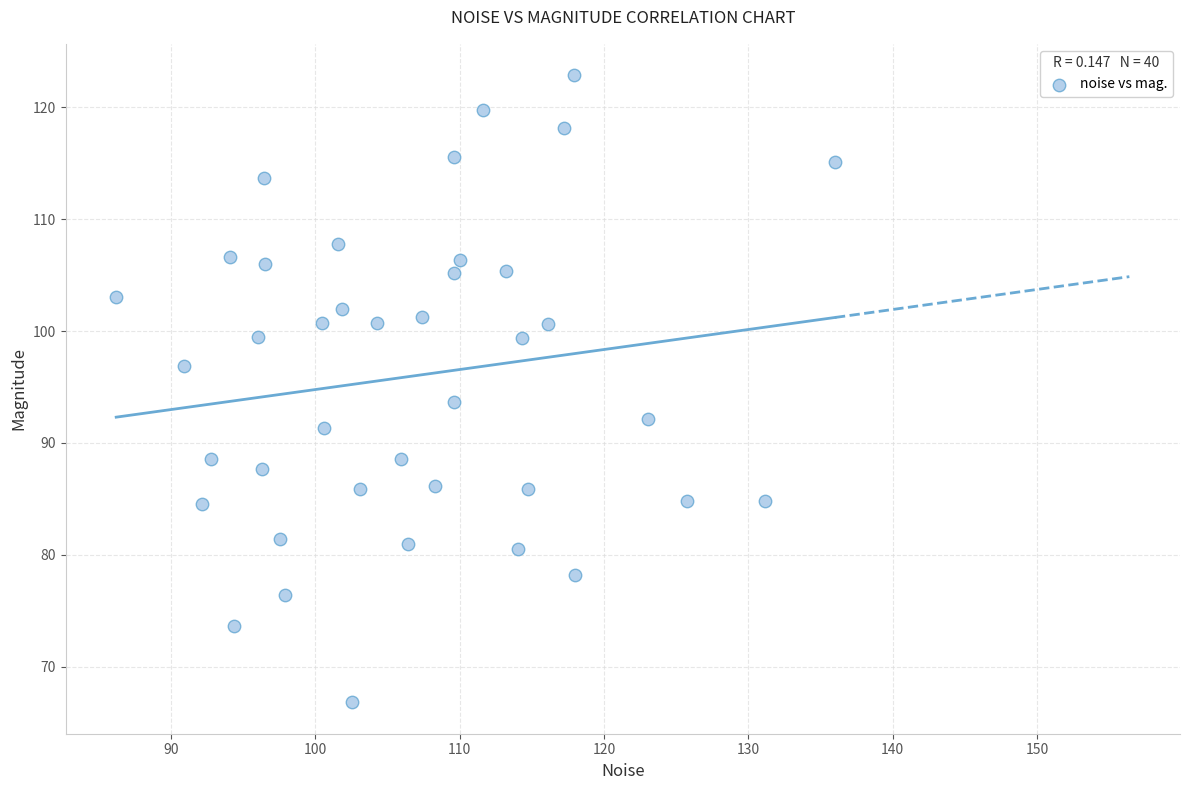

What is the range of X values (max minus min)?

49.8